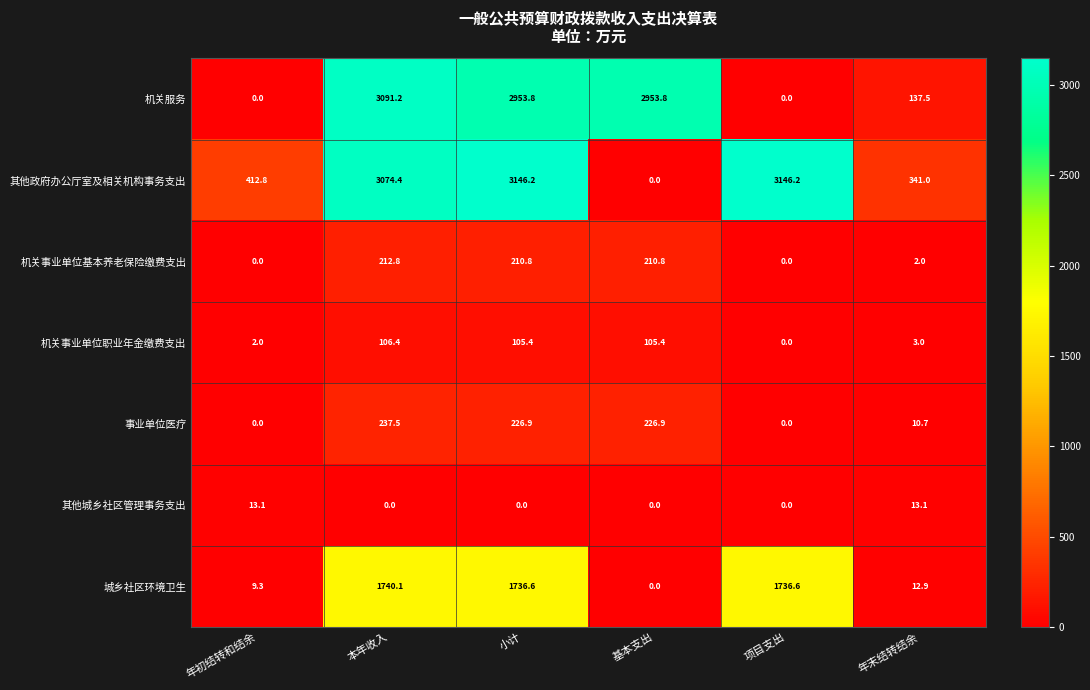

Is it true that 事业单位医疗 equals 226.9 at 小计?

True